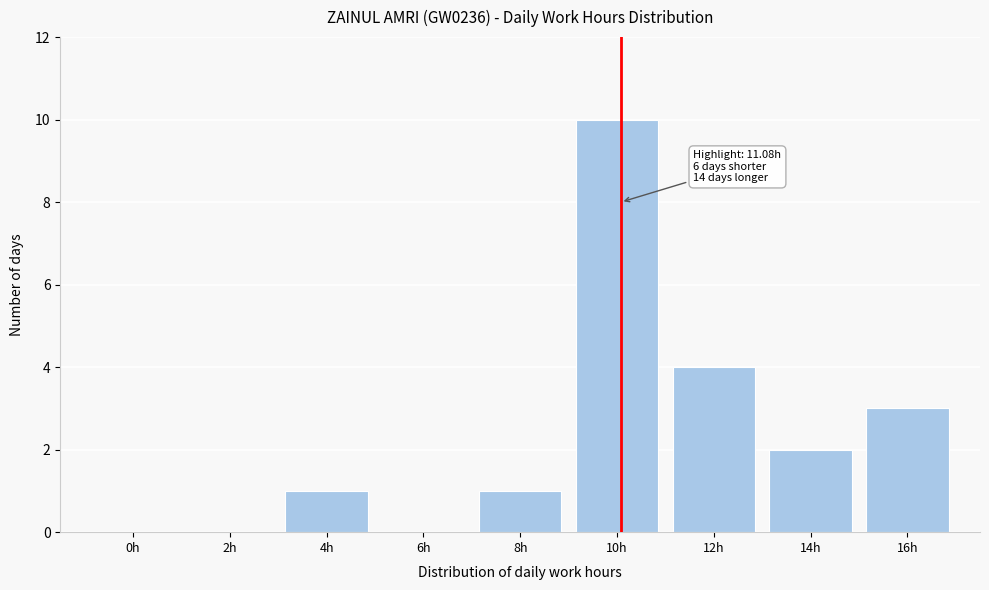

Reading right to left, extract all data points from this chart.

16h=3	14h=2	12h=4	10h=10	8h=1	6h=0	4h=1	2h=0	0h=0